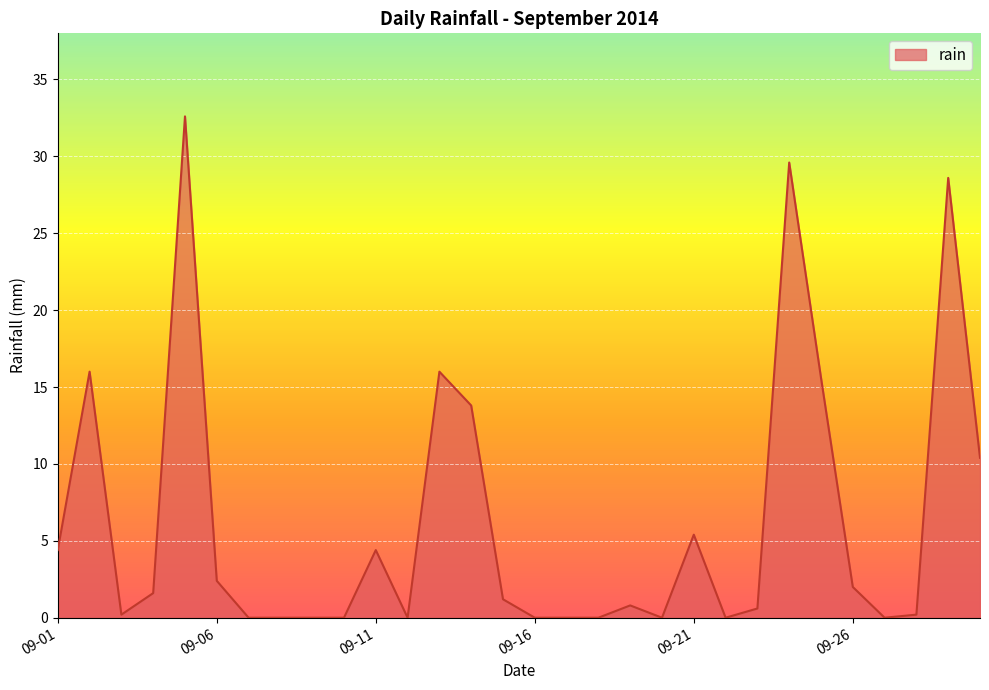

What is the greatest value displayed?

32.6